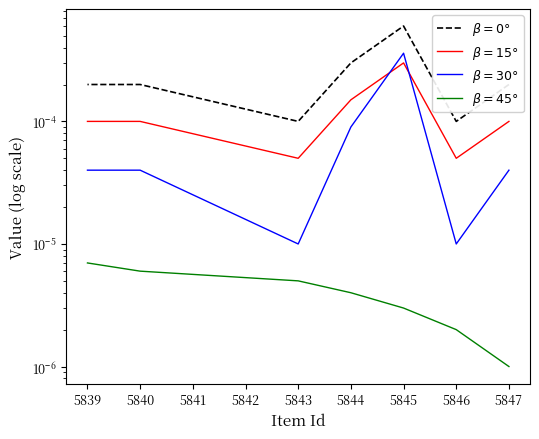

At 5846, list the series in order from largest to smallest.

$\beta=0°$, $\beta=15°$, $\beta=30°$, $\beta=45°$